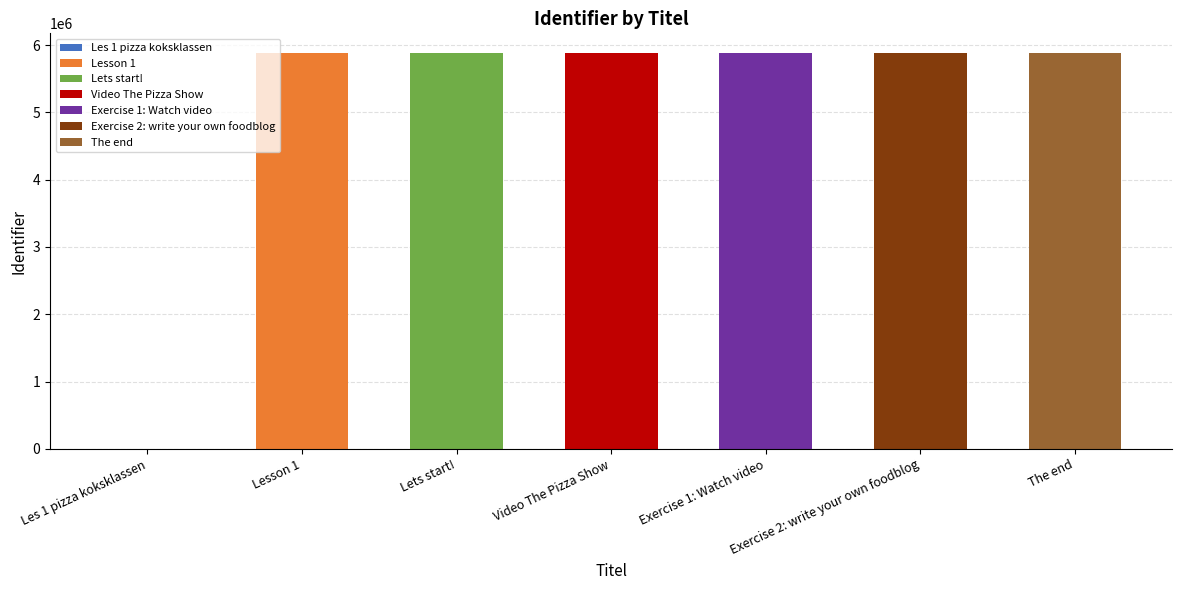

The chart shows a value of 5881056 at Lets start!. True or false?

True